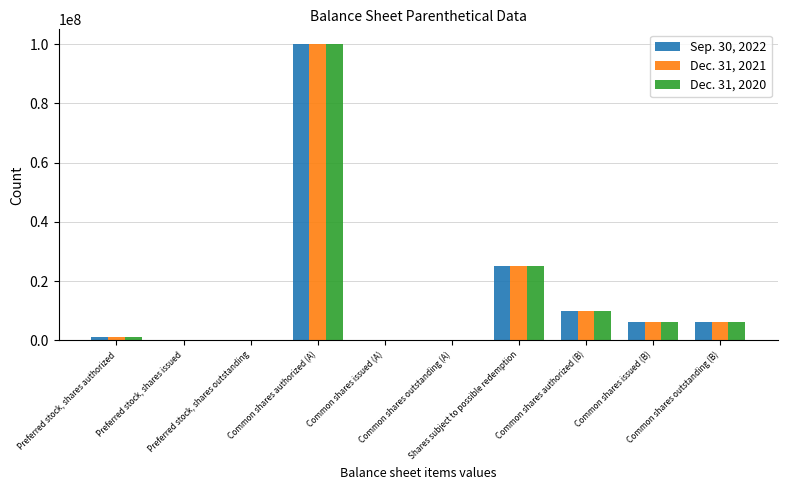

The value of Dec. 31, 2020 at Common shares authorized (B) is 2311908. True or false?

False